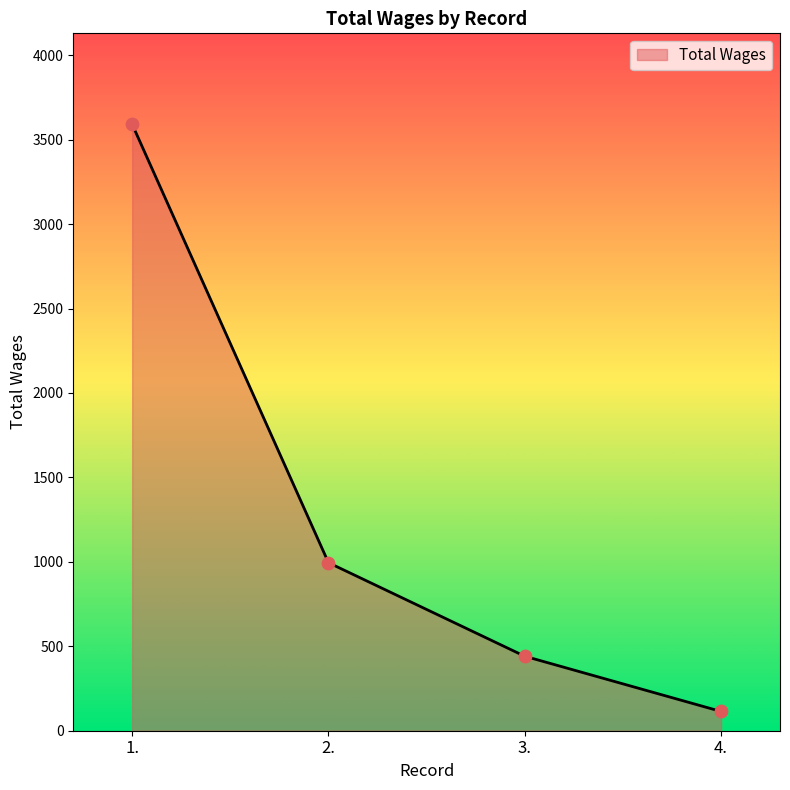

Approximately how many times larger is the value at 1. compared to 2.?

3.6